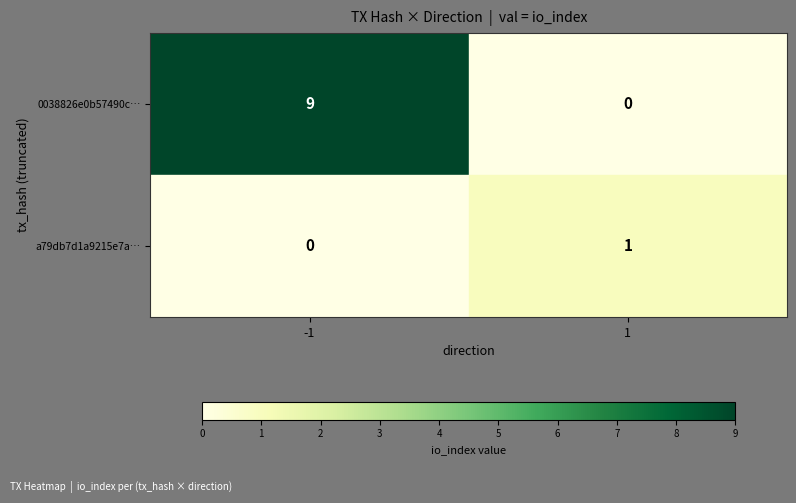

What is the maximum value shown in the chart?

9